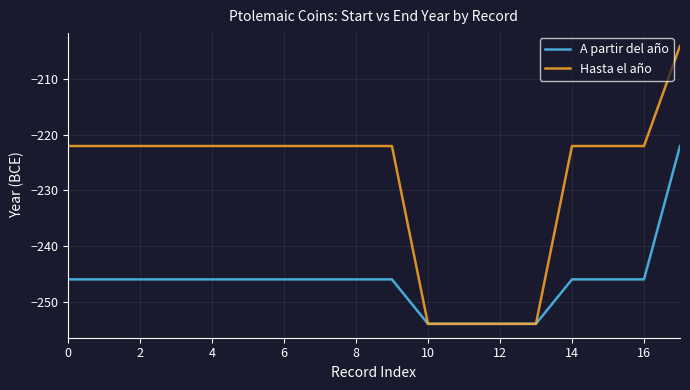

What is the maximum value for Hasta el año?

-204